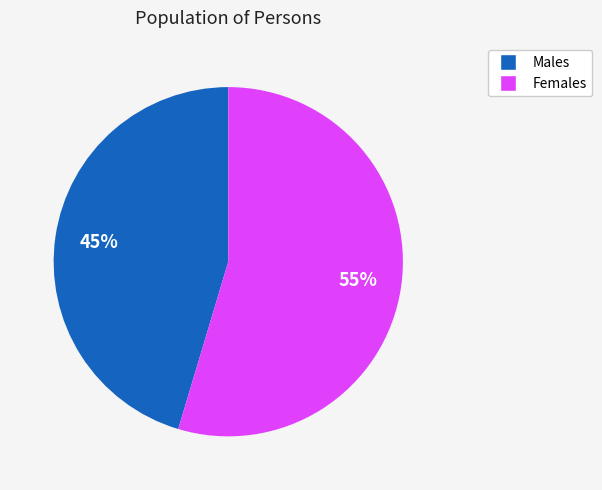

Is there any slice that represents more than half of the pie?

Yes